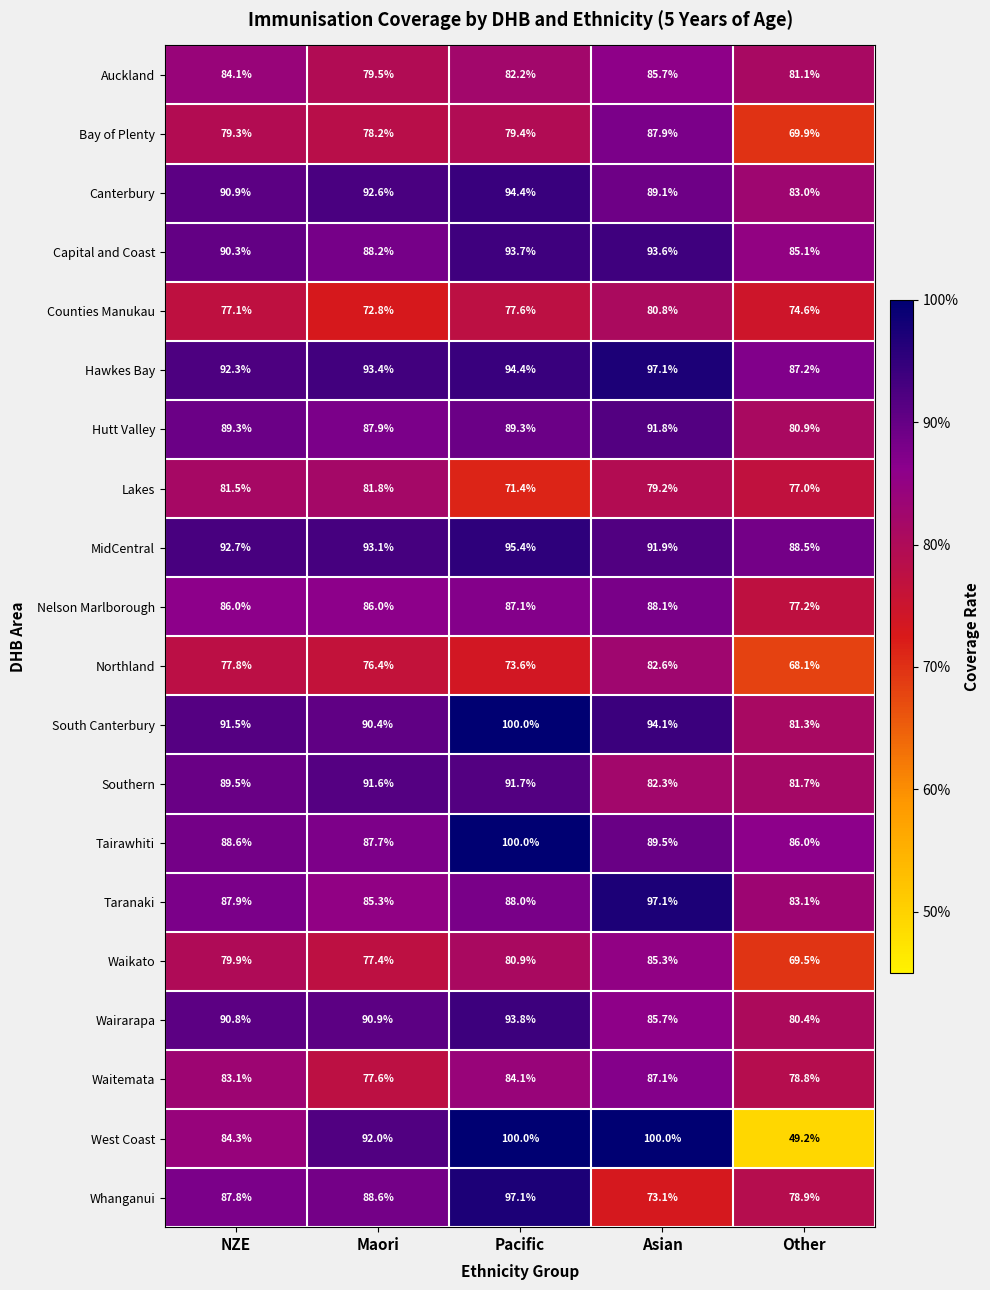

Is it true that South Canterbury equals 91.5 at NZE?

True